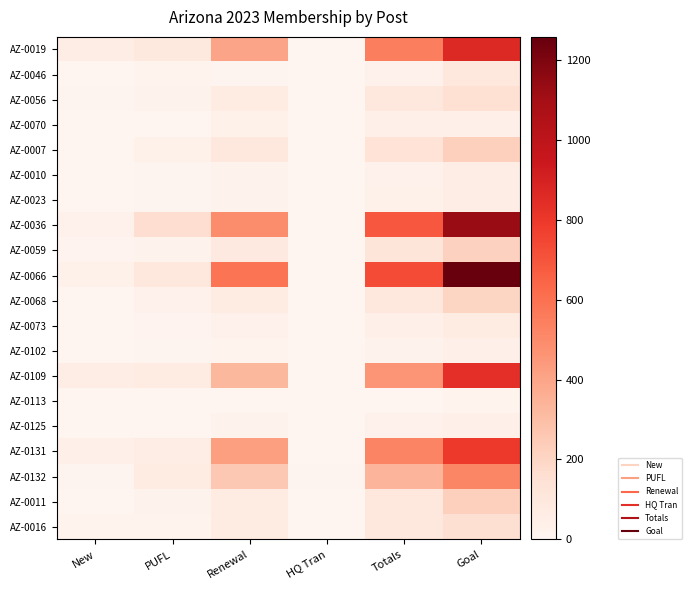

At which category is the sum across all series the highest?

Goal